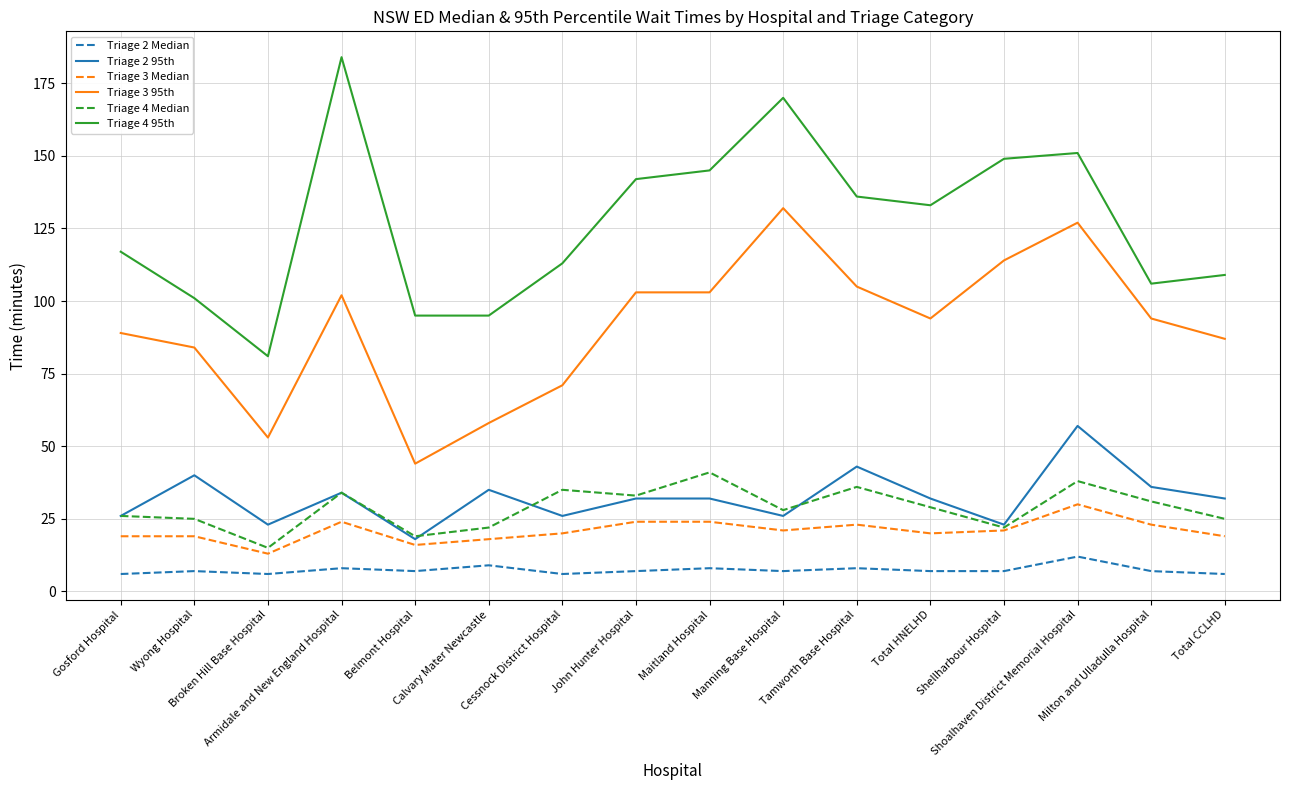

Which series has the largest total across all categories?

Triage 4 95th